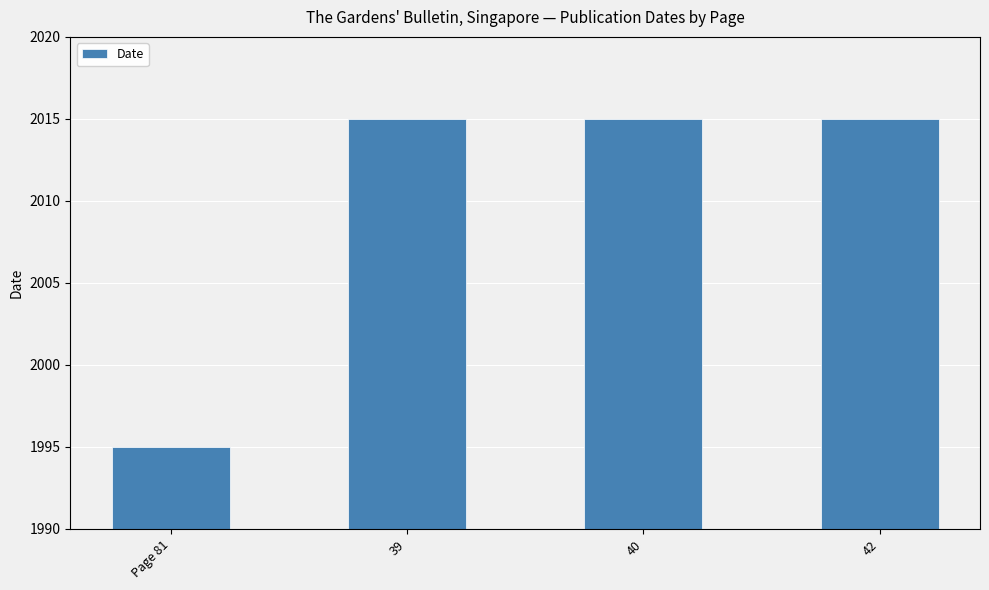

What value does the data have at Page 81, to the nearest 10?

2000